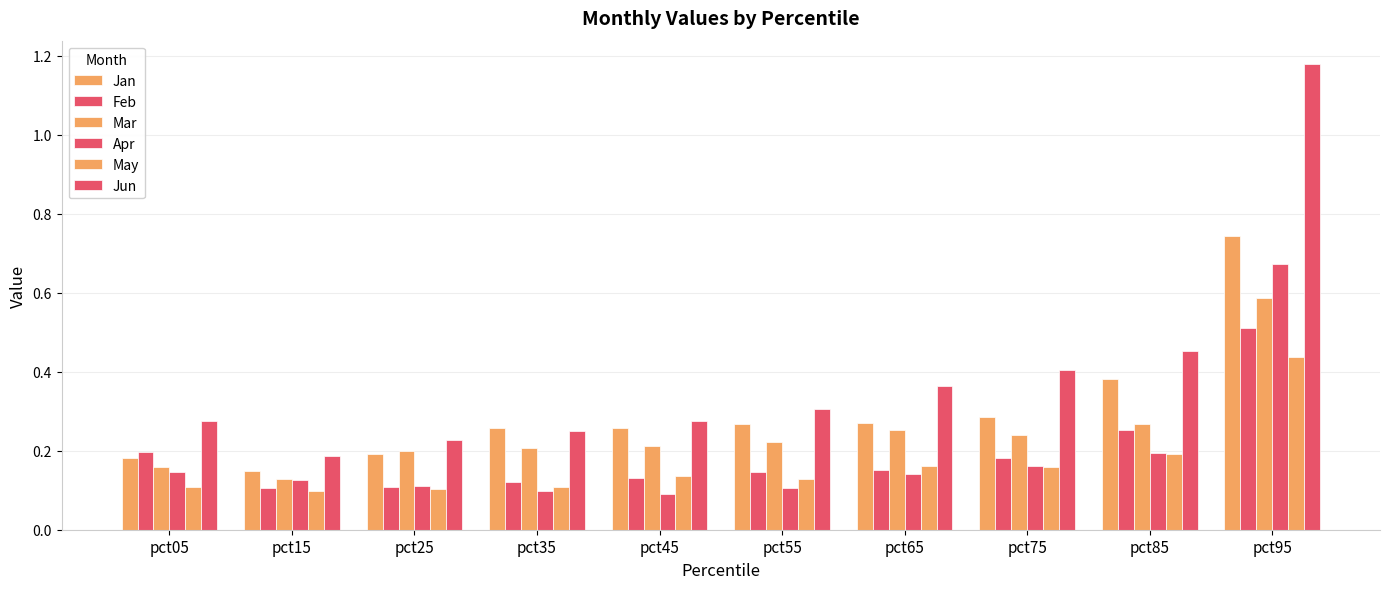

What is the total value across all series at pct25?

0.9